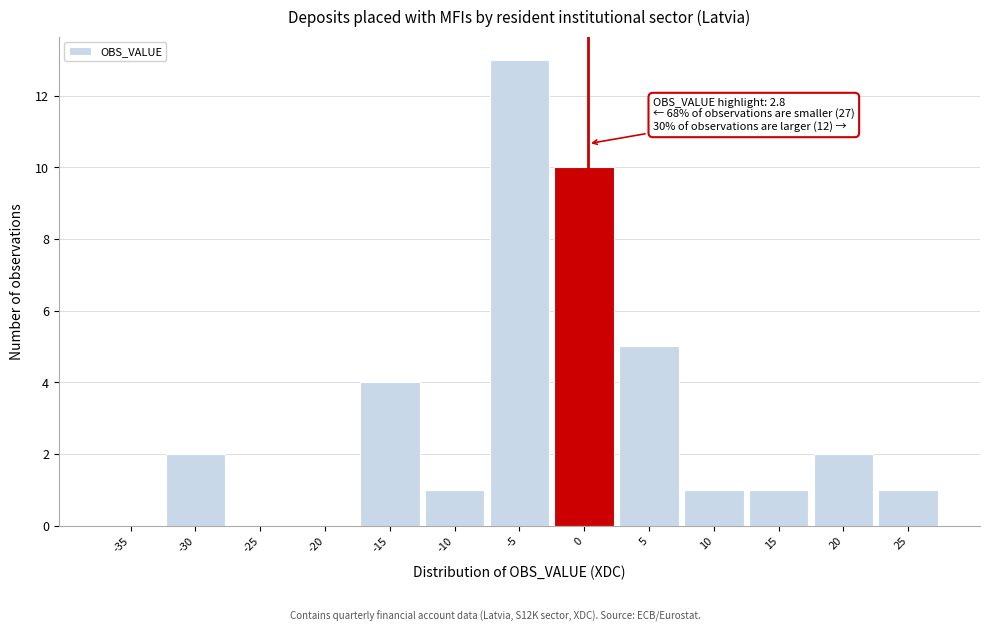

Reading right to left, list all the values displayed in this chart.

25=1	20=2	15=1	10=1	5=5	0=10	-5=13	-10=1	-15=4	-20=0	-25=0	-30=2	-35=0